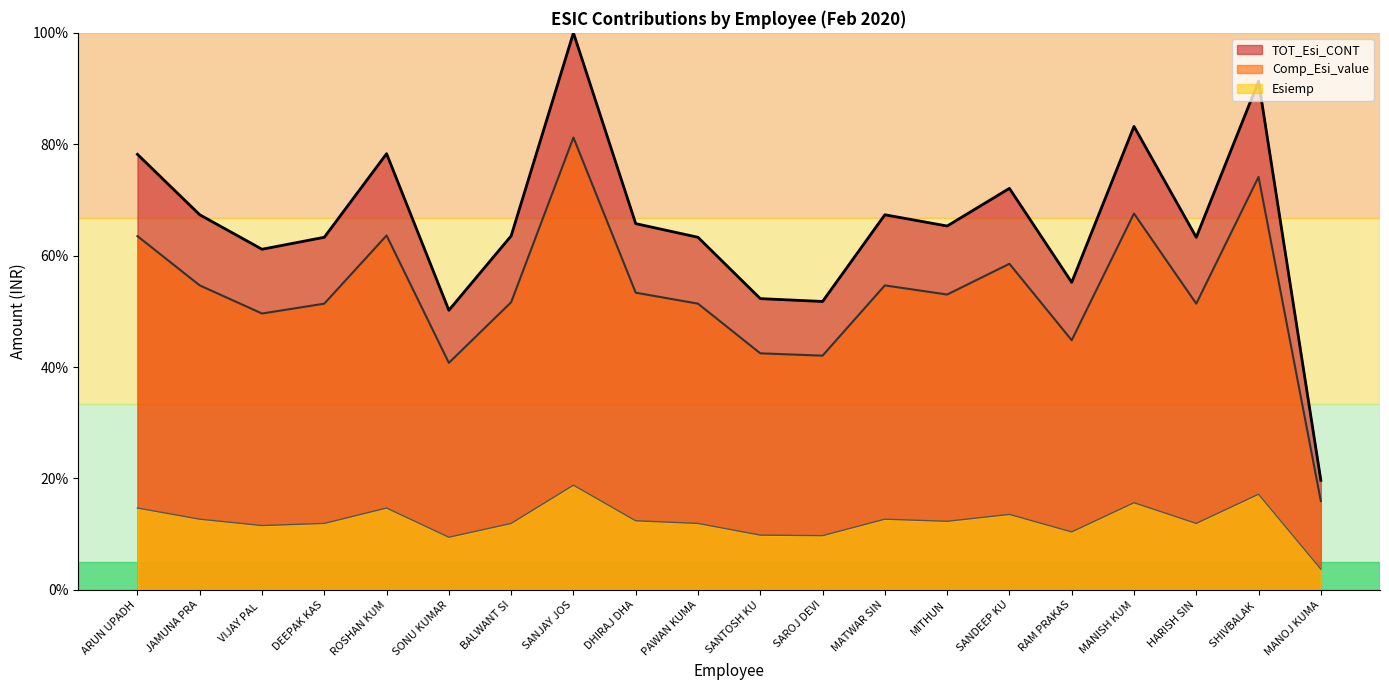

At which category does Comp_Esi_value reach its first local peak?

ROSHAN KUM